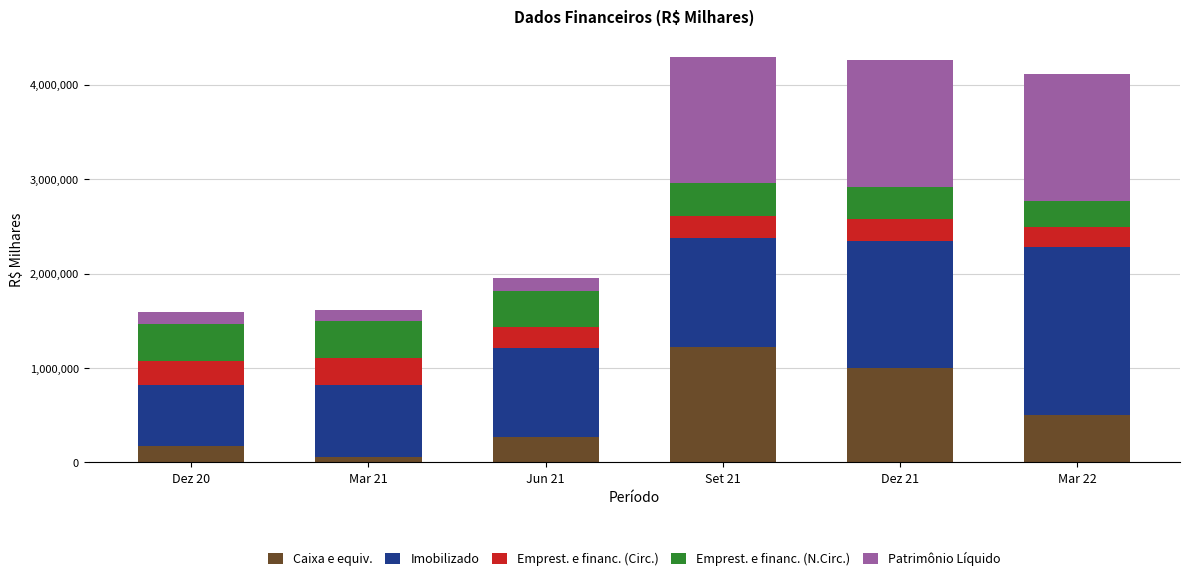

What is the difference between the second highest and minimum values in the Caixa e equiv. series?

943369